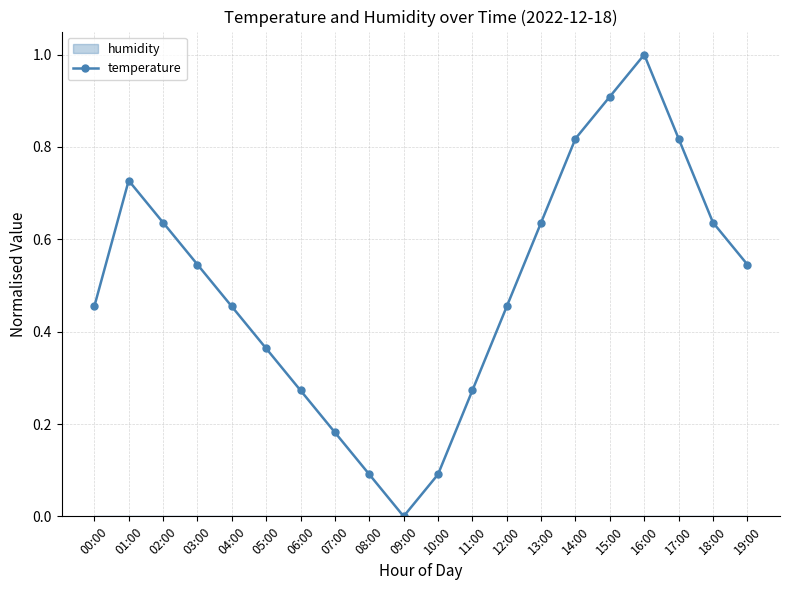

The chart shows a value of 0.5 at 12:00. True or false?

True